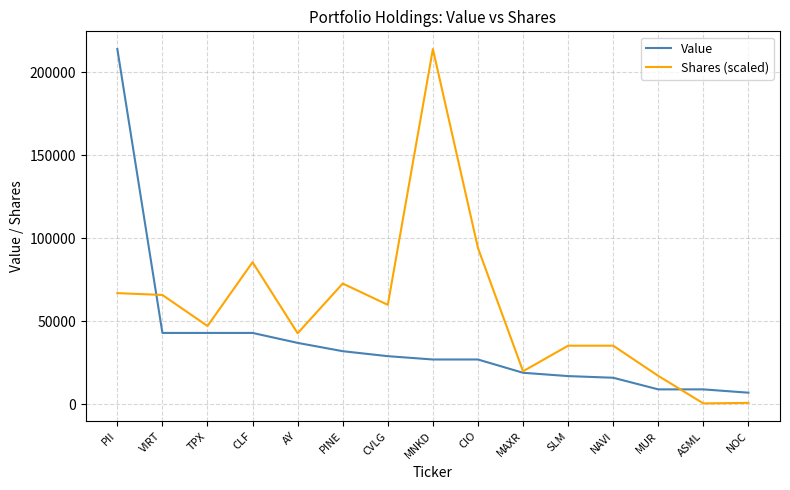

What is the difference between the maximum and second lowest values in the Shares (scaled) series?

213144.0